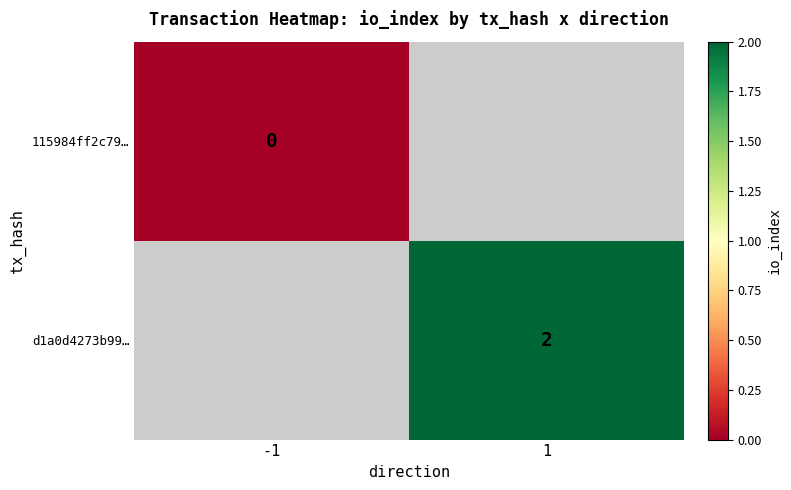

The d1a0d4273b99… series shows 3 at 1. True or false?

False